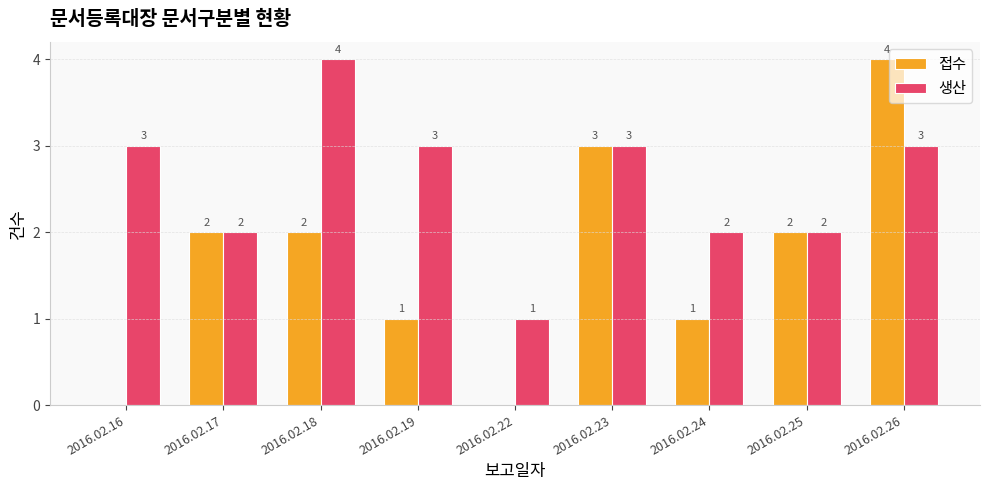

The 접수 series shows 1 at 2016.02.22. True or false?

False